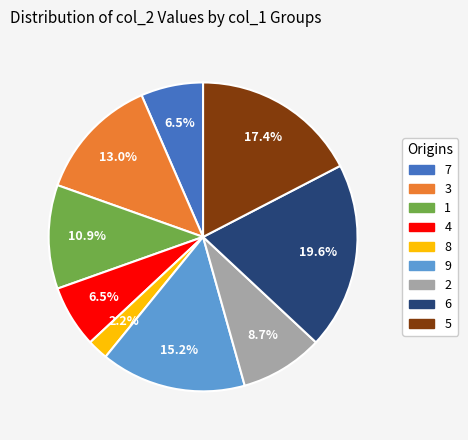

Between 9 and 8, which is larger?

9